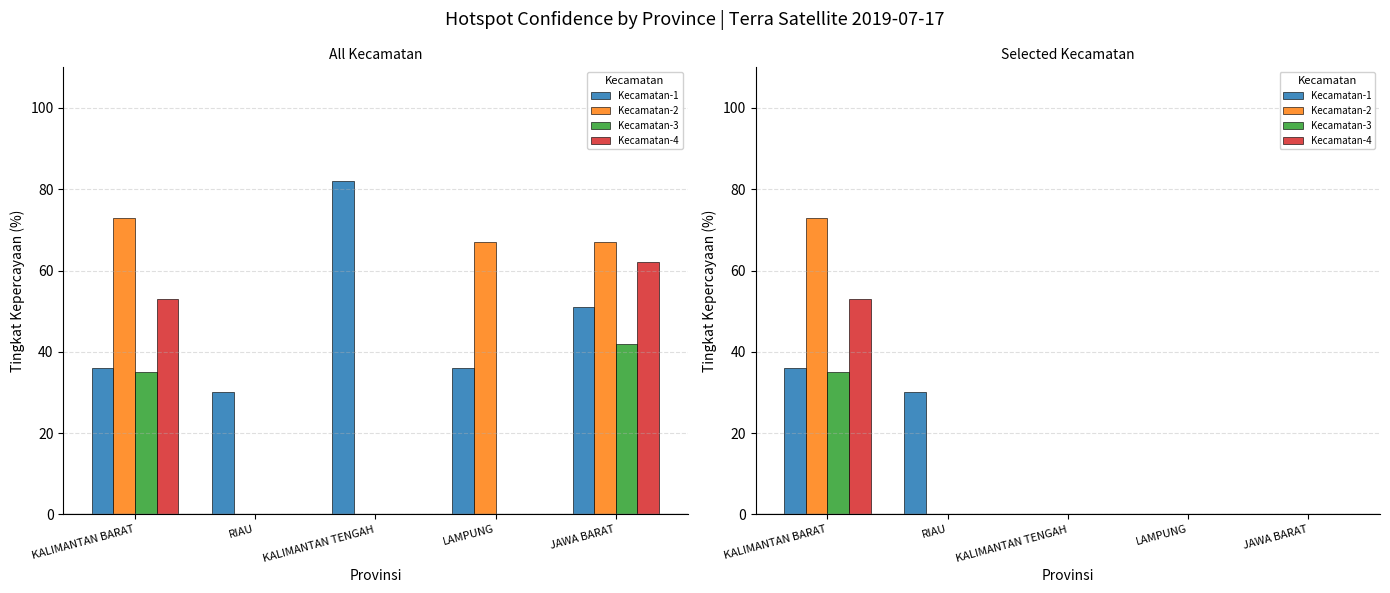

At how many categories does at least one series exceed 24?

2